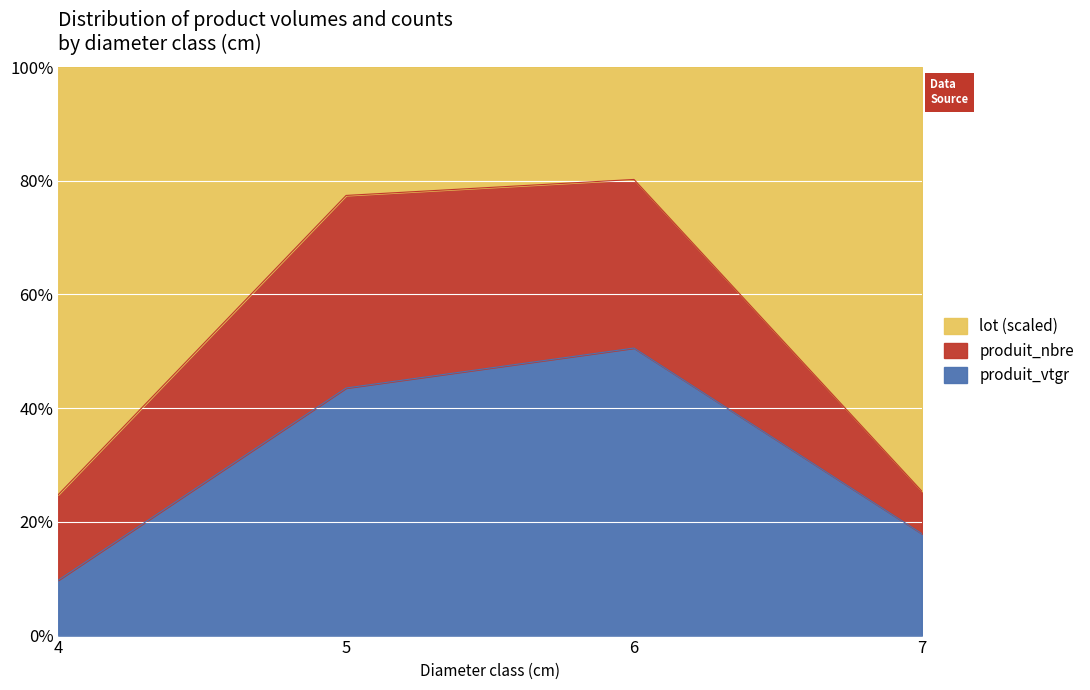

At which category does the chart reach its minimum across all series?

4